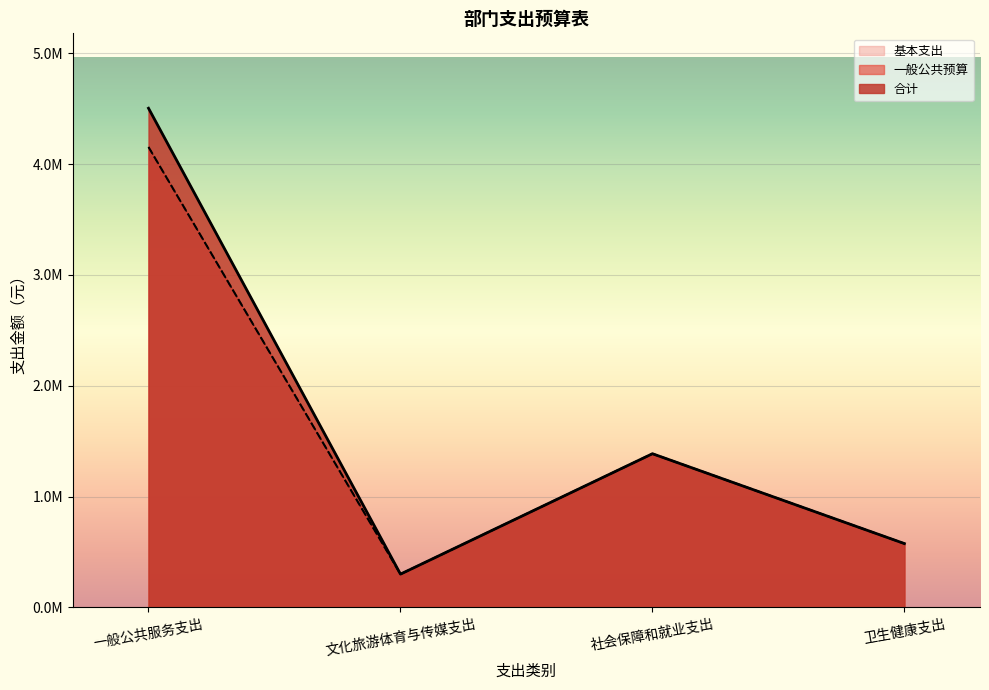

How many values in the 一般公共预算 series are below 1386972?

2